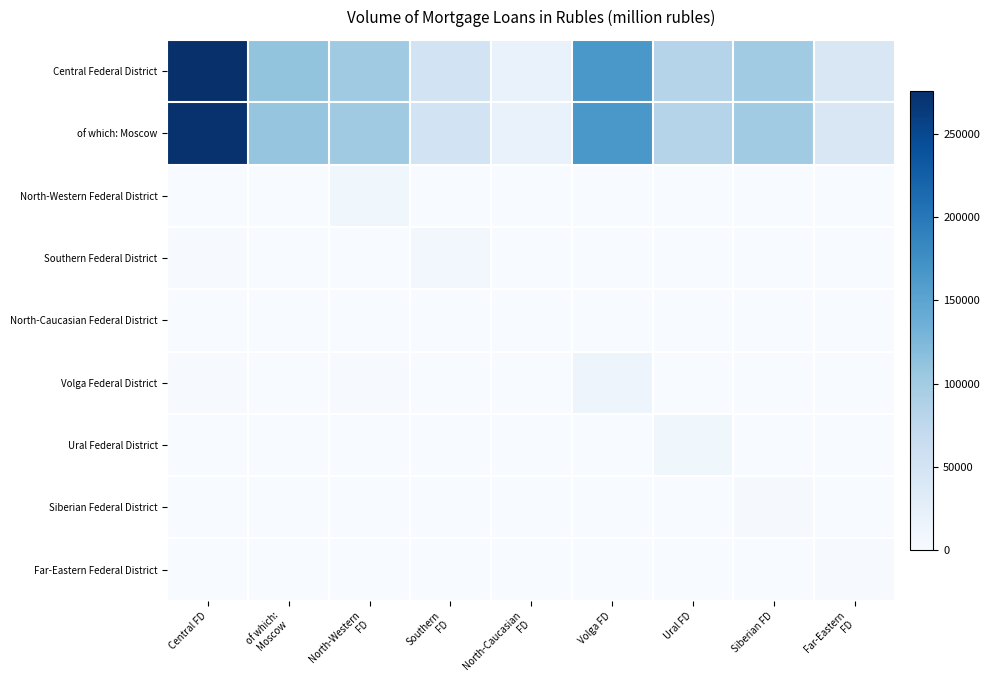

What is the total value across all series at Ural FD?

178984